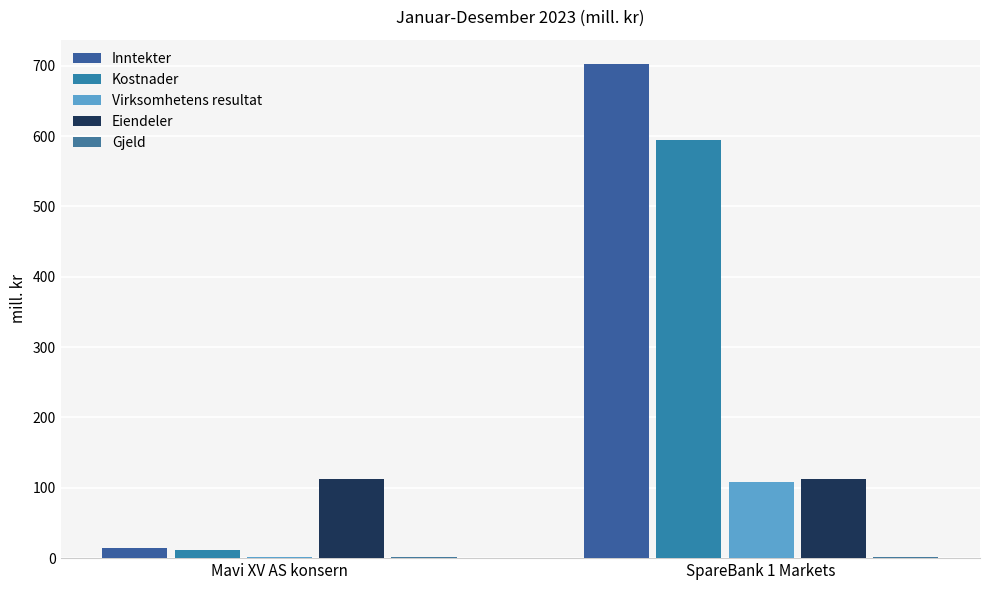

Count the number of categories in the chart.

2